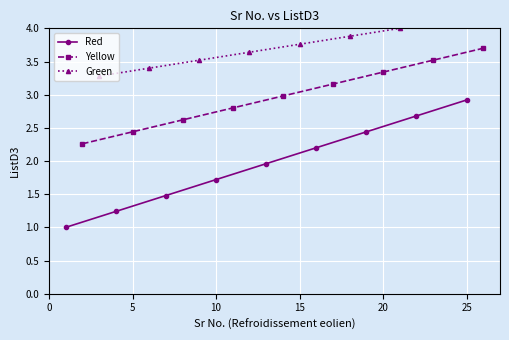

True or false: Green has more than 2 interior local peaks.

False